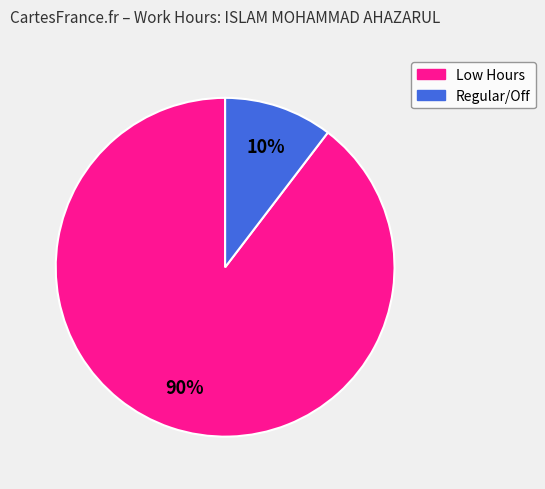

To the nearest percent, what portion does Low Hours represent?

90%